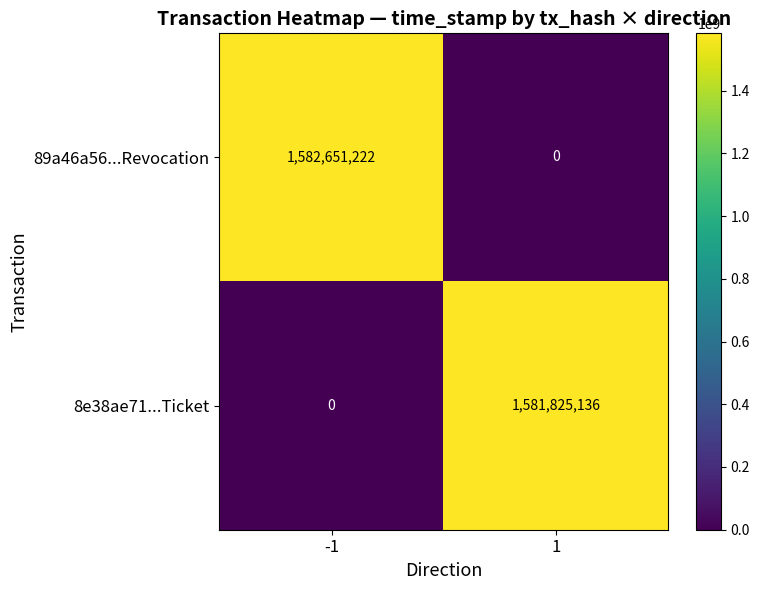

The 8e38ae71...Ticket series shows 1581825136 at 1. True or false?

True